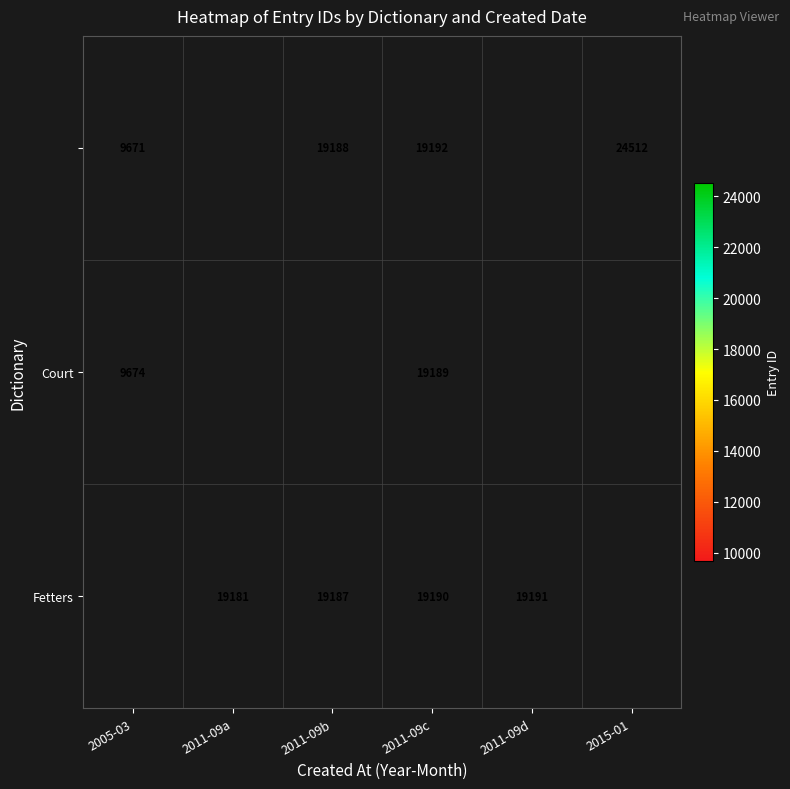

At how many categories does at least one series exceed 12241?

5